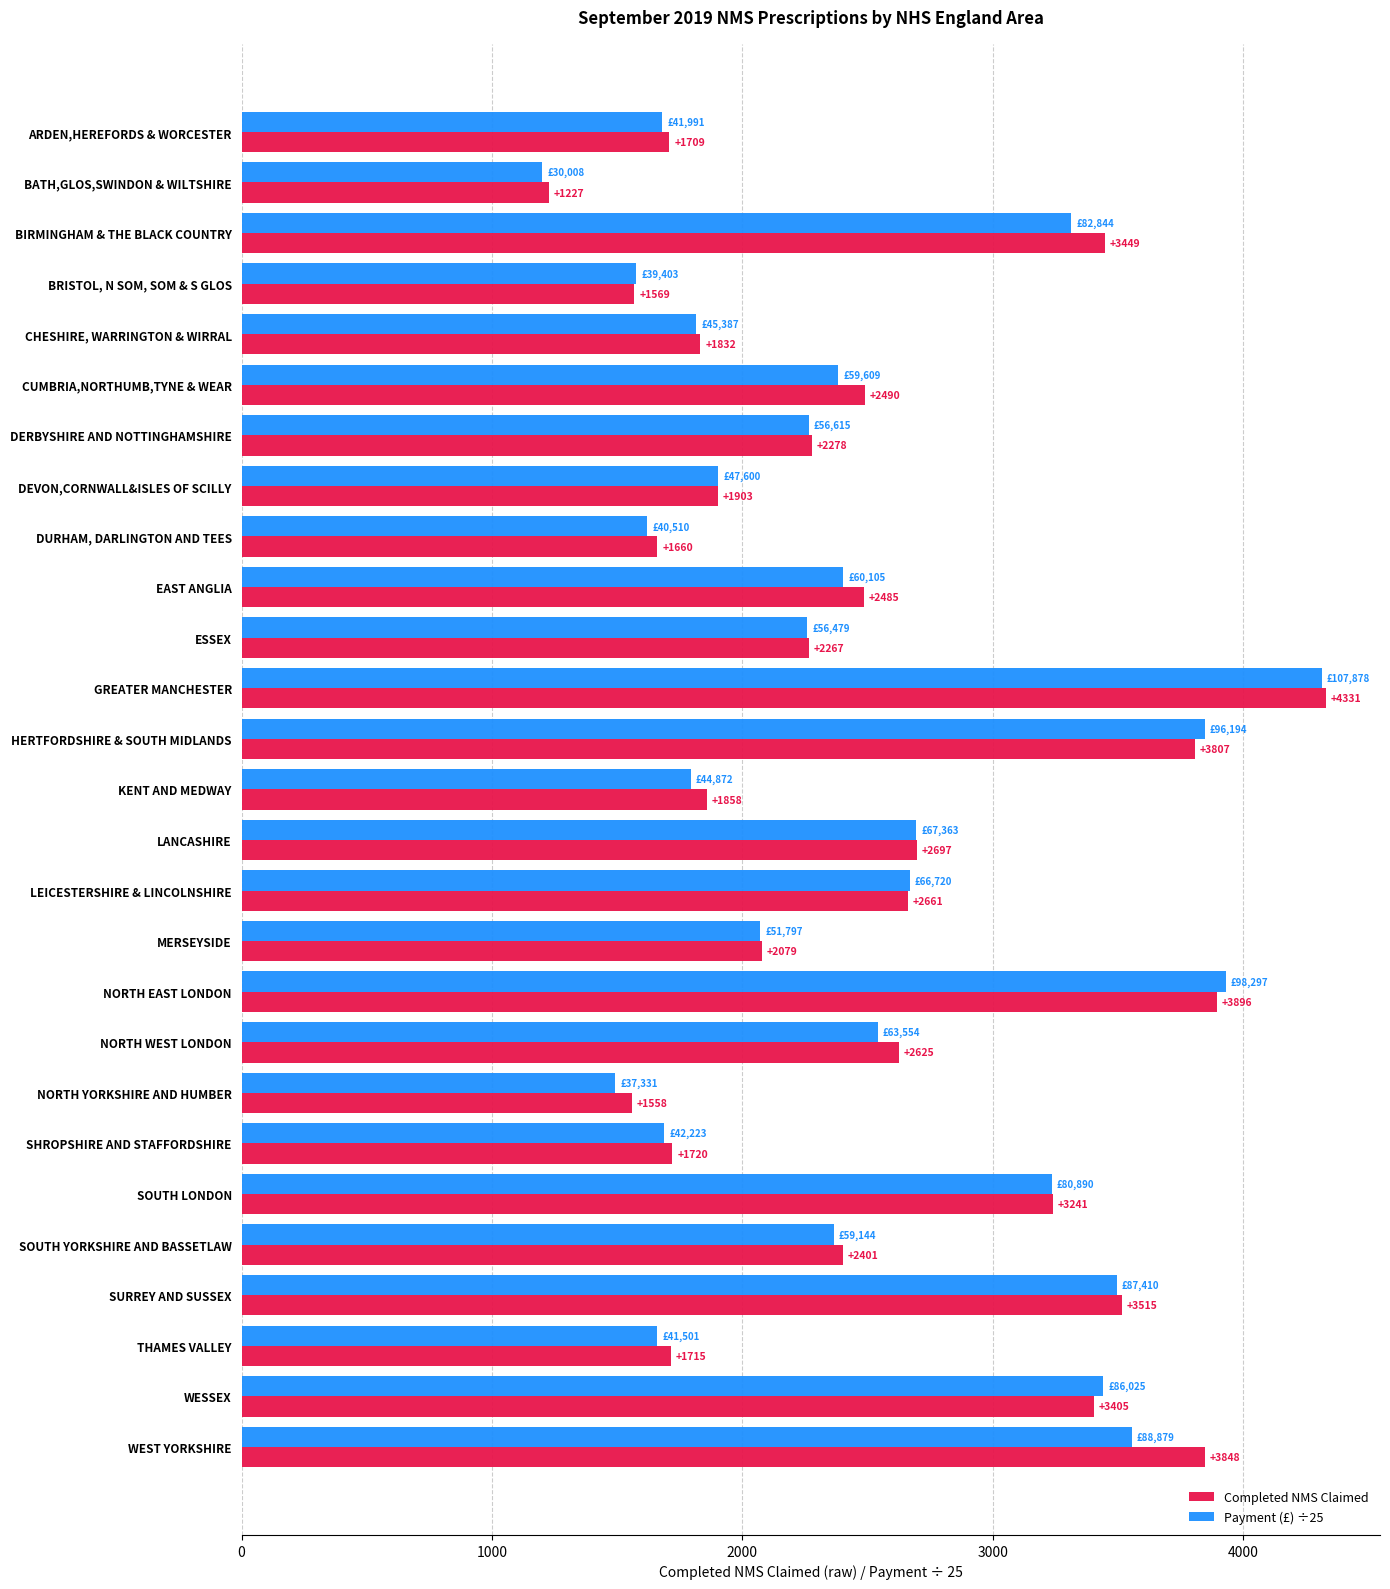

Rank the series by their average value, from highest to lowest.

Completed NMS Claimed, Payment (£) ÷25